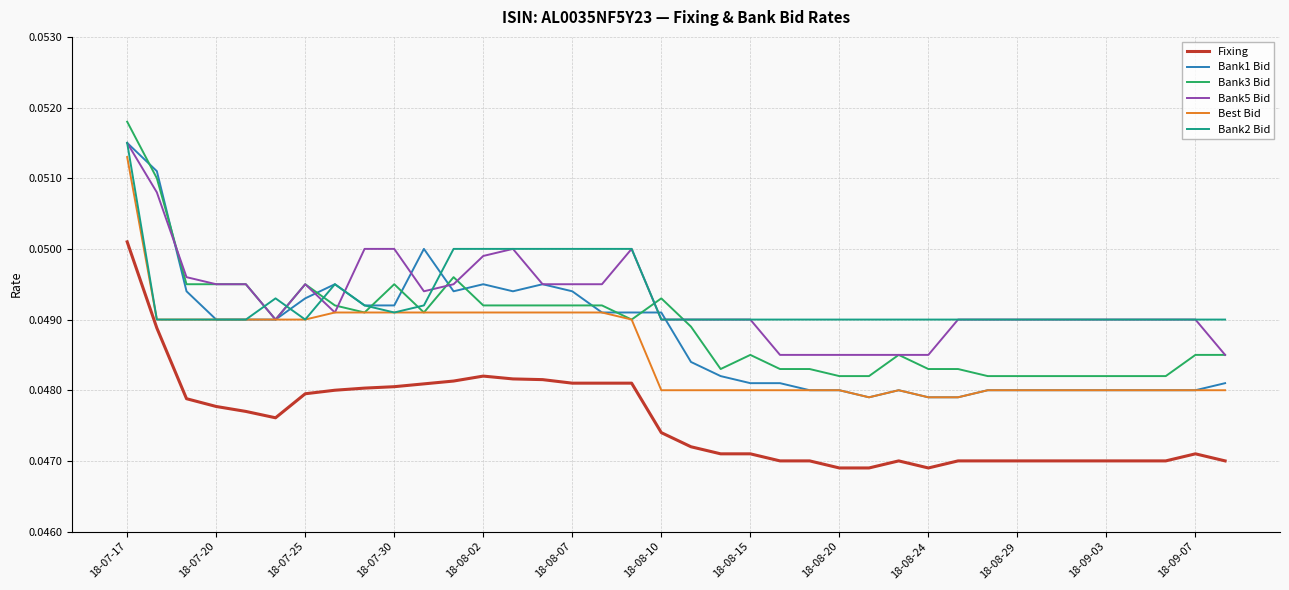

Count the Bank1 Bid values in the range 0 to 1.

38